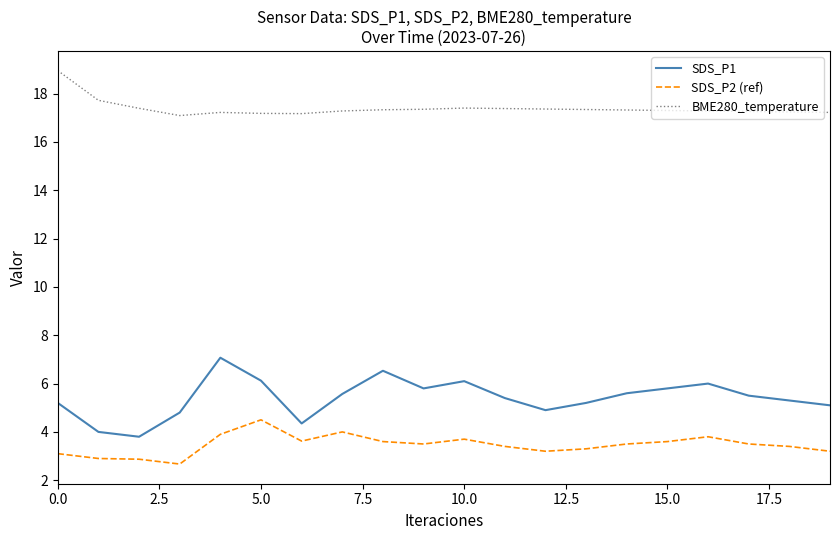

True or false: BME280_temperature and SDS_P2 (ref) intersect in this chart.

False